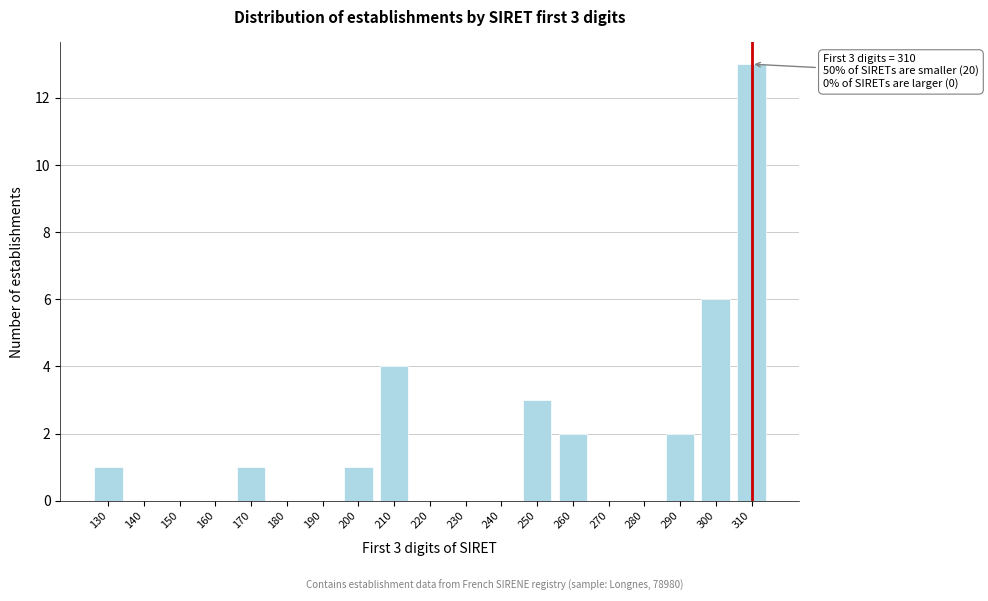

Reading left to right, extract all data points from this chart.

130=1	140=0	150=0	160=0	170=1	180=0	190=0	200=1	210=4	220=0	230=0	240=0	250=3	260=2	270=0	280=0	290=2	300=6	310=13